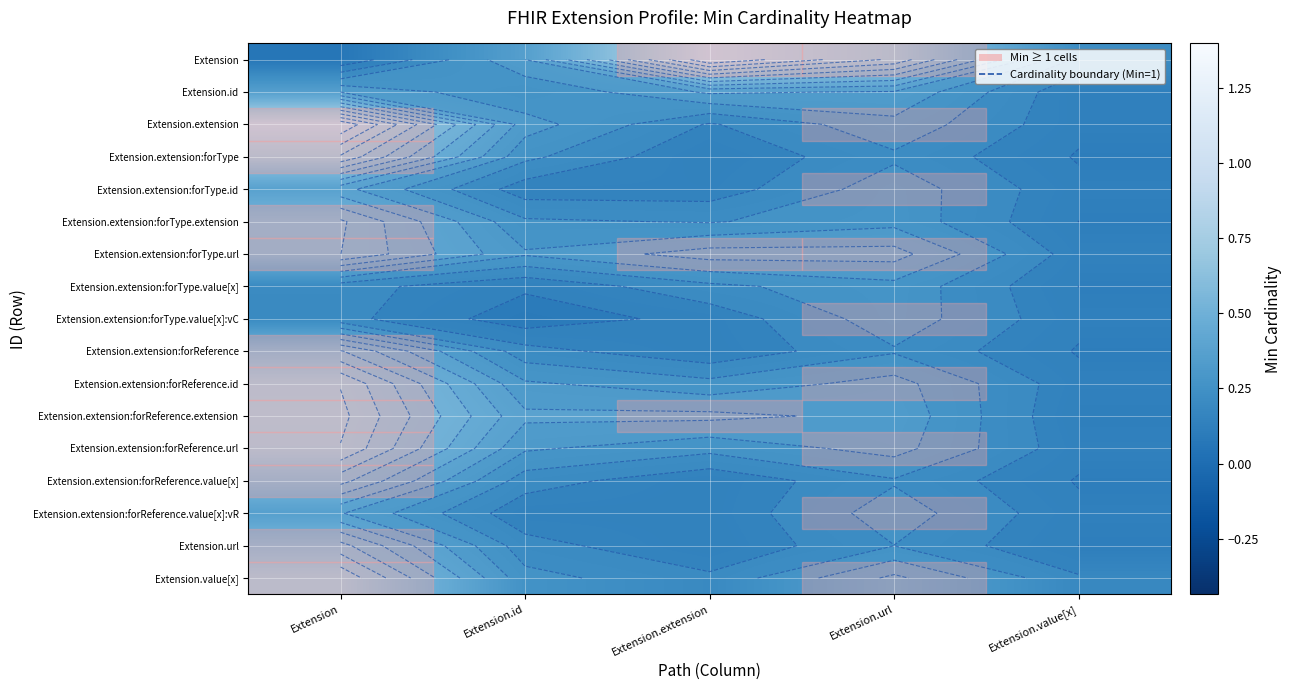

The Extension.extension:forType.value[x]:vC series shows 0.1 at Extension.value[x]. True or false?

False